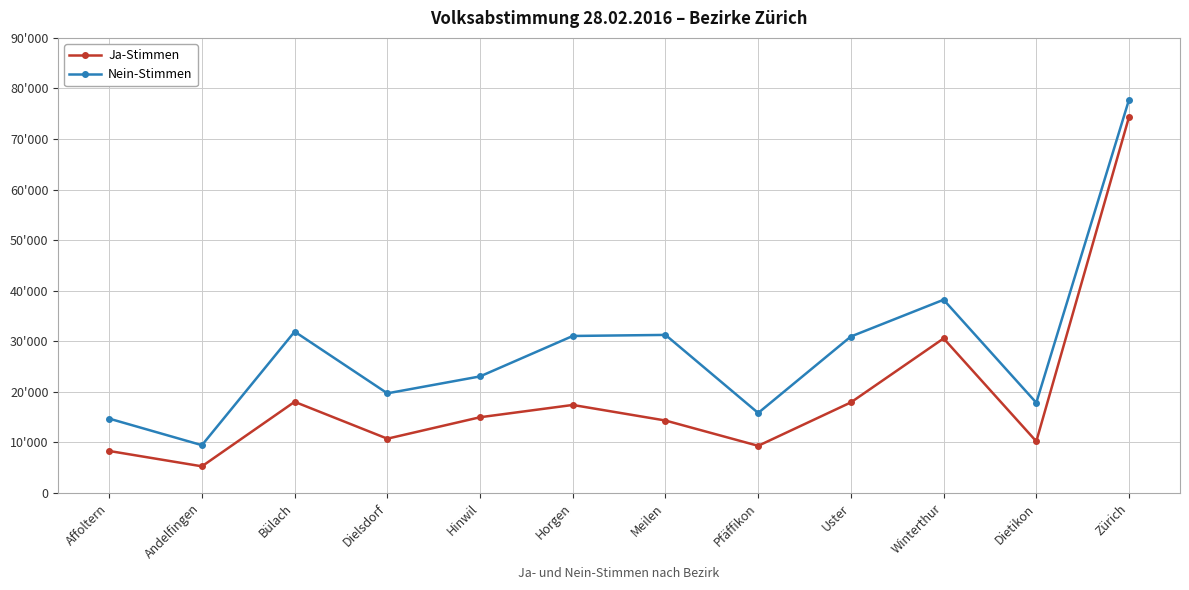

What are all the series names shown in the legend?

Ja-Stimmen, Nein-Stimmen